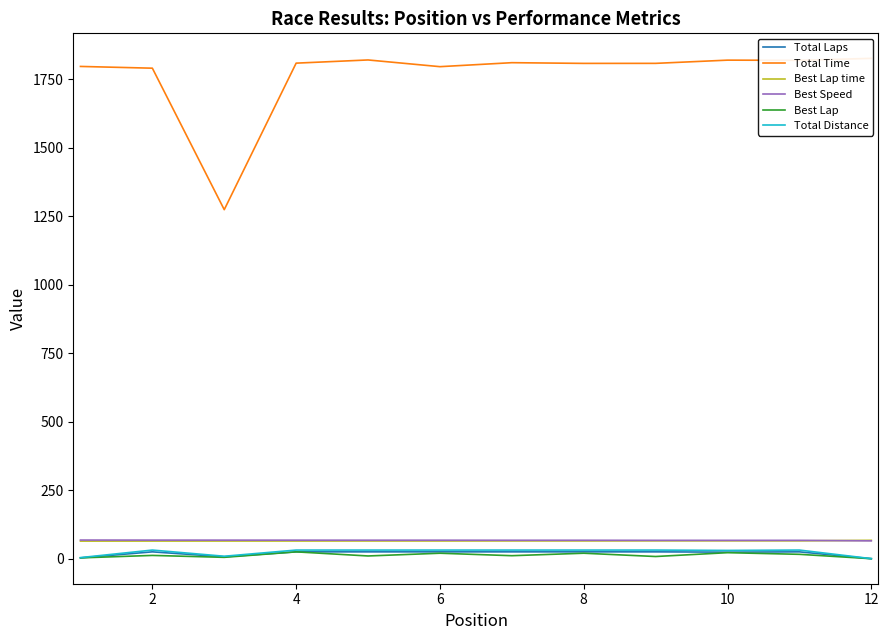

True or false: Total Time and Best Lap intersect in this chart.

False